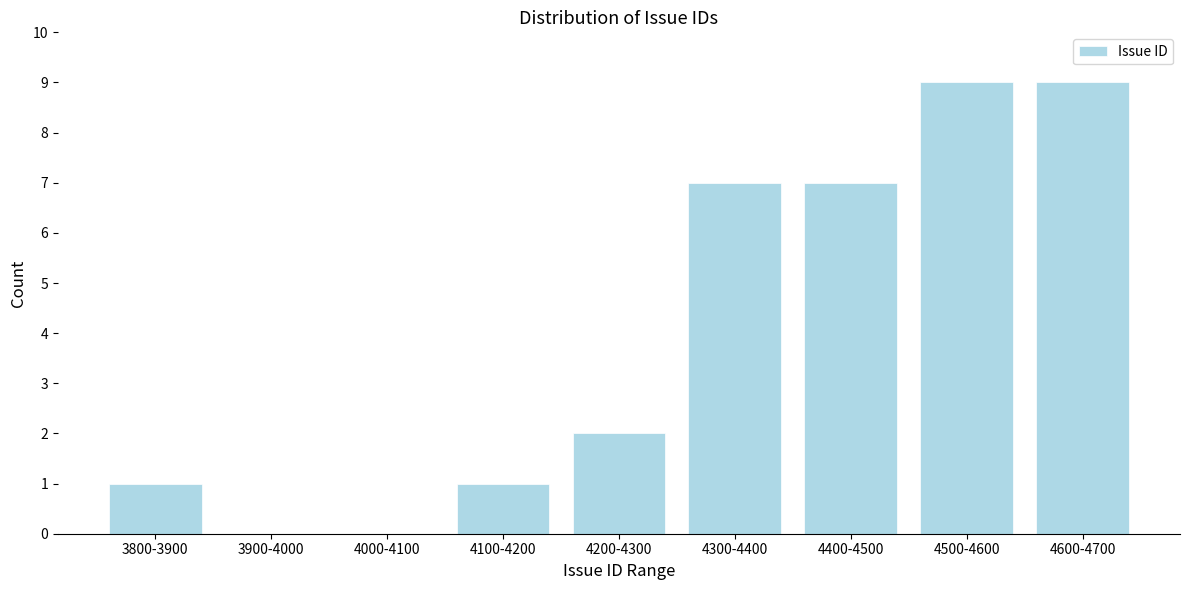

Reading left to right, what are all the values shown in this chart?

3800-3900=1	3900-4000=0	4000-4100=0	4100-4200=1	4200-4300=2	4300-4400=7	4400-4500=7	4500-4600=9	4600-4700=9